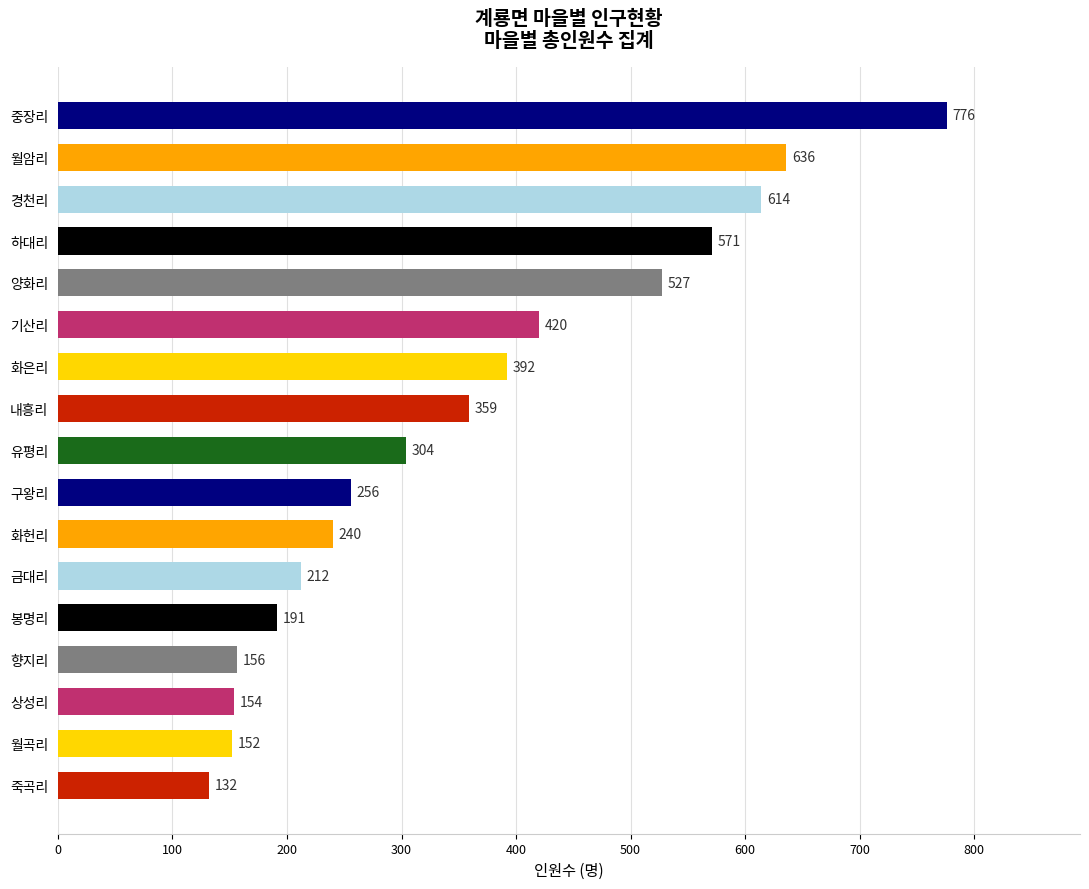

How many data points are less than 304?

8